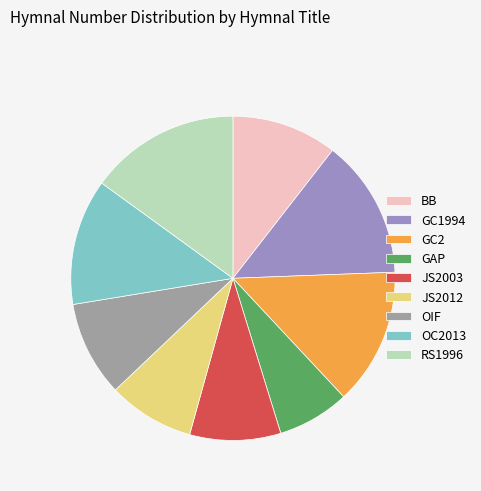

What is the smallest slice in the pie chart?

GAP